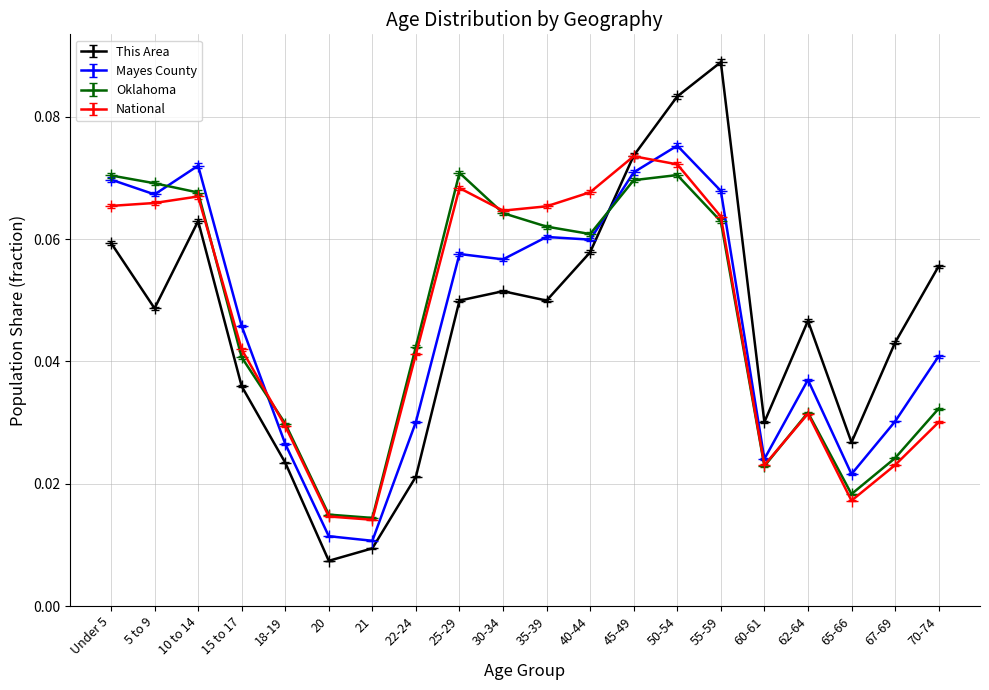

At which category is the sum across all series the highest?

50-54